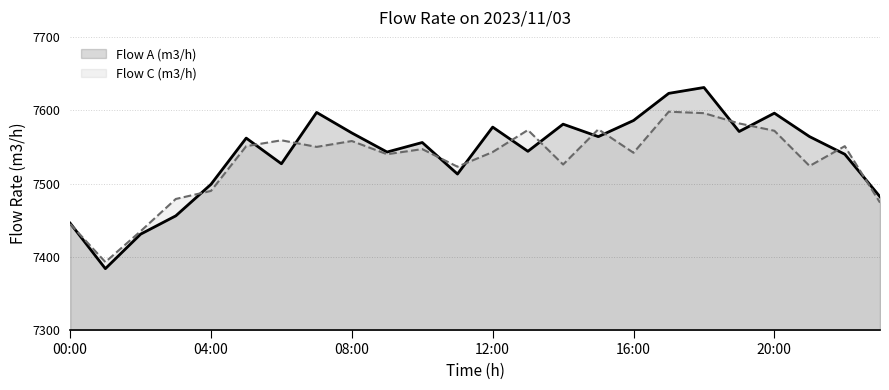

What are all the series names shown in the legend?

Flow A (m3/h), Flow C (m3/h)